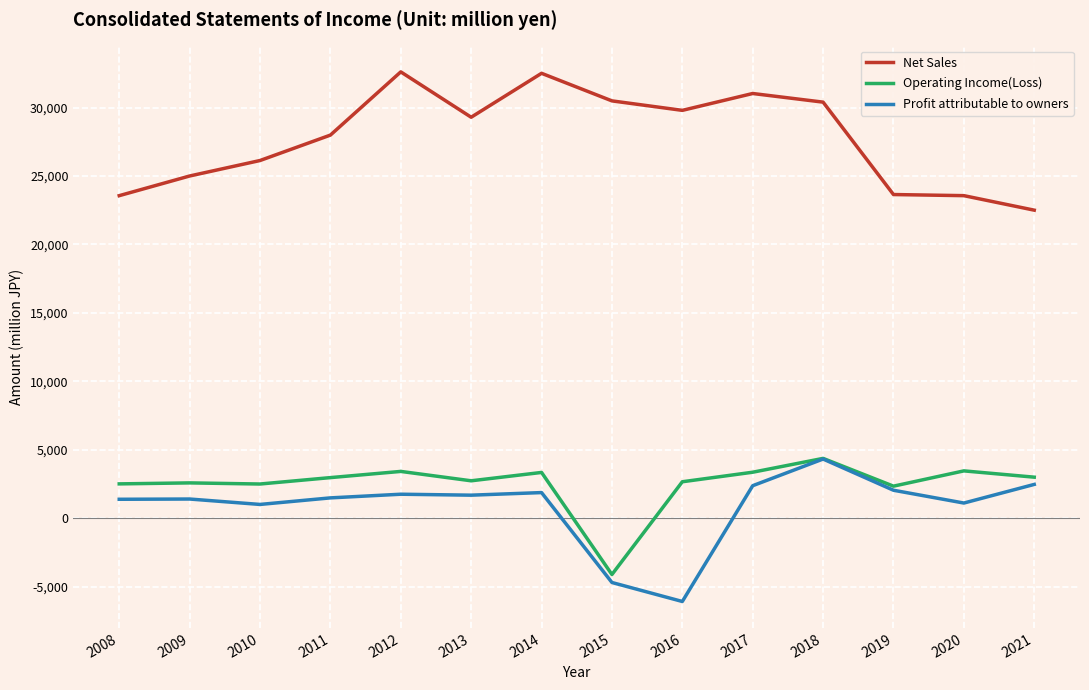

Which series has the largest total across all categories?

Net Sales